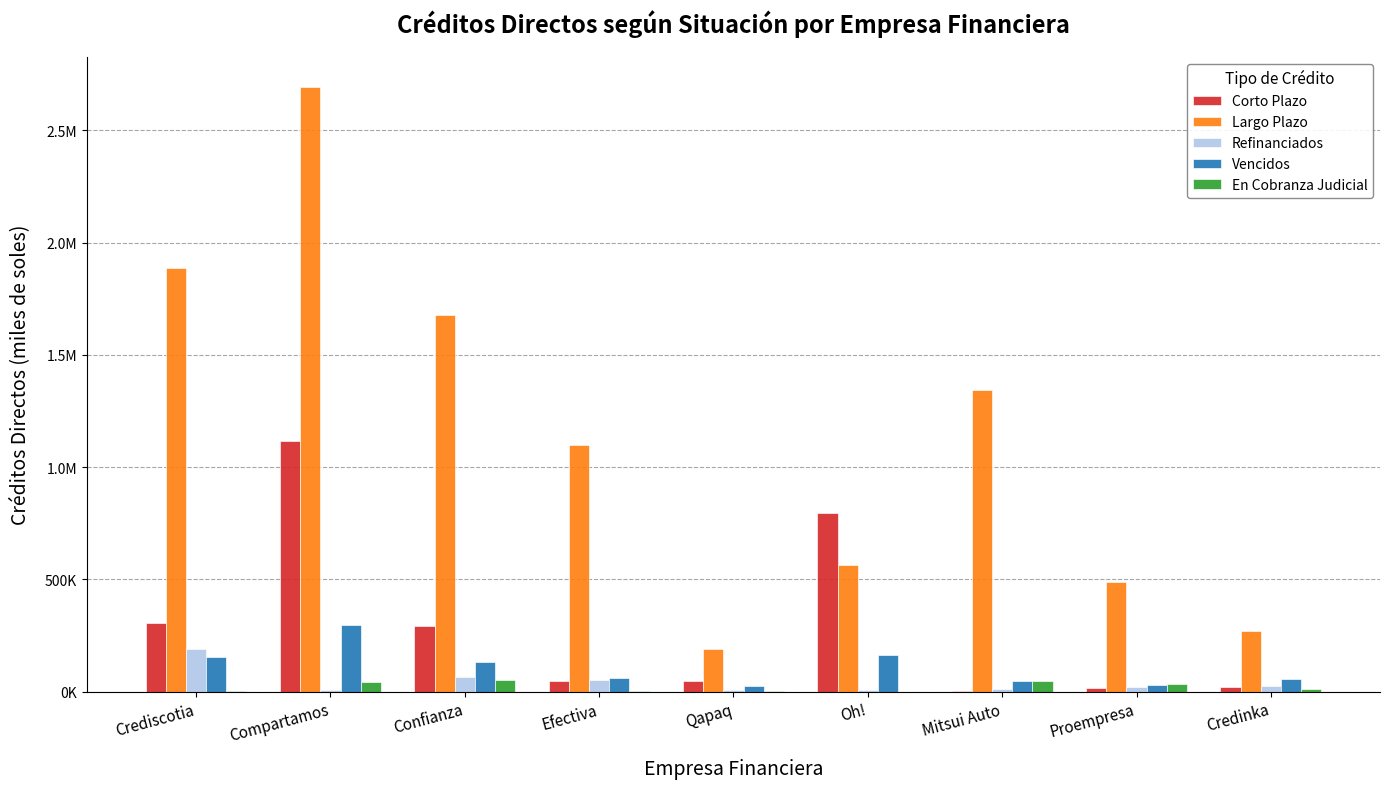

What is the spread (max minus min) of values at Mitsui Auto?

1341690.3